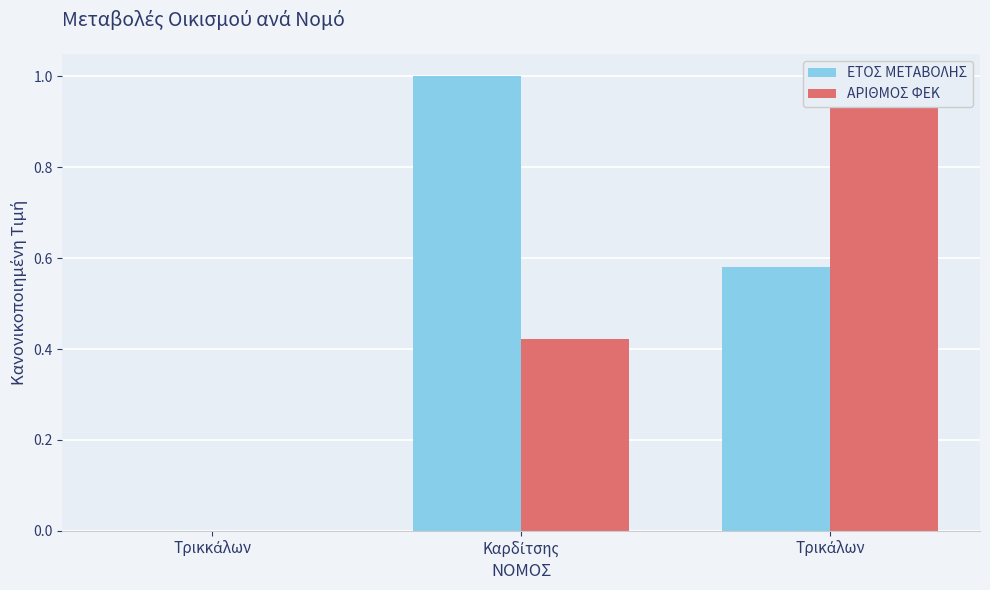

What are all the series names shown in the legend?

ΕΤΟΣ ΜΕΤΑΒΟΛΗΣ, ΑΡΙΘΜΟΣ ΦΕΚ